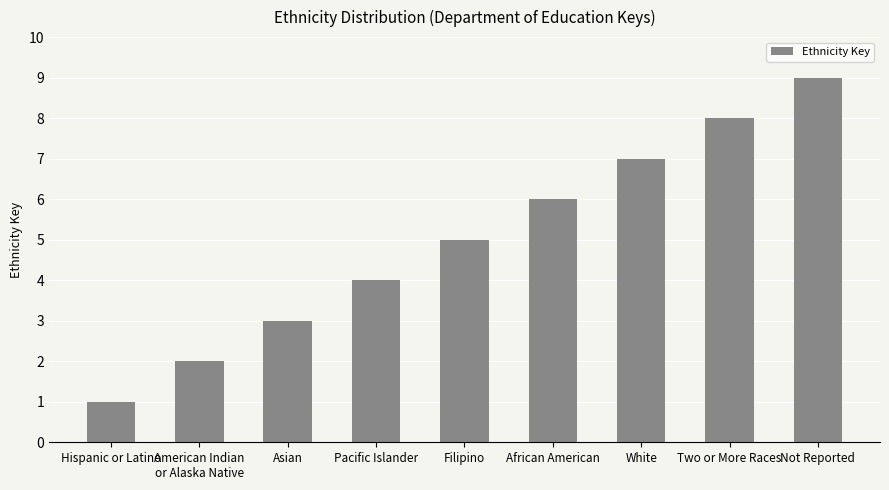

Approximately how many times larger is the value at African American compared to Pacific Islander?

1.5